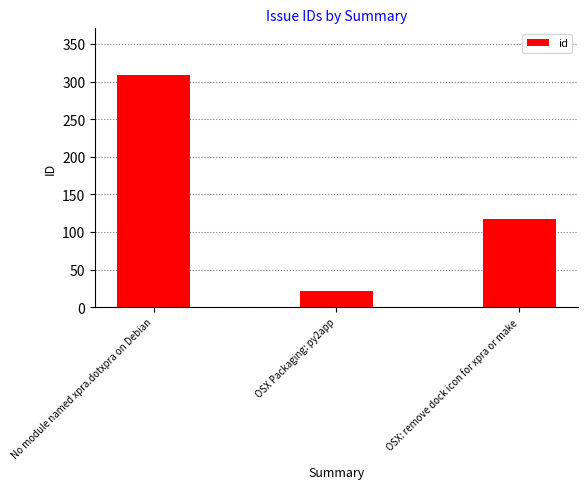

Reading right to left, what are all the values shown in this chart?

117	21	309